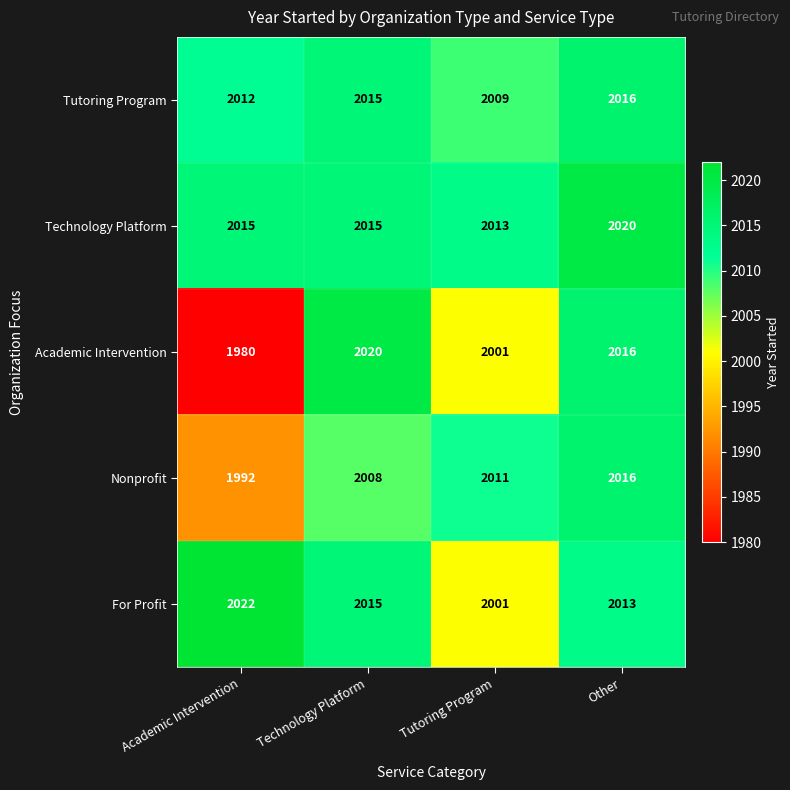

At how many categories does at least one series exceed 1989?

4